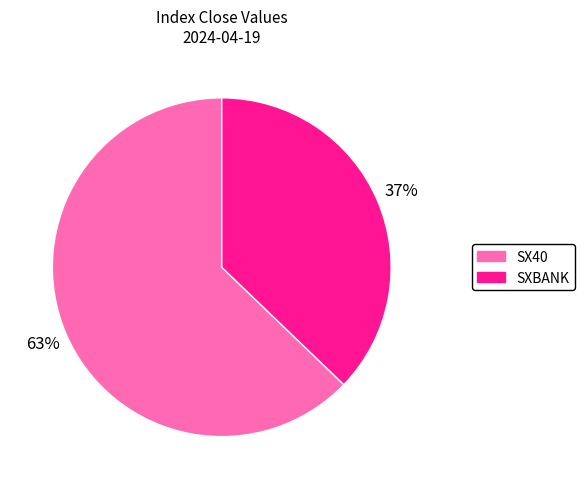

Is there any slice that represents more than half of the pie?

Yes